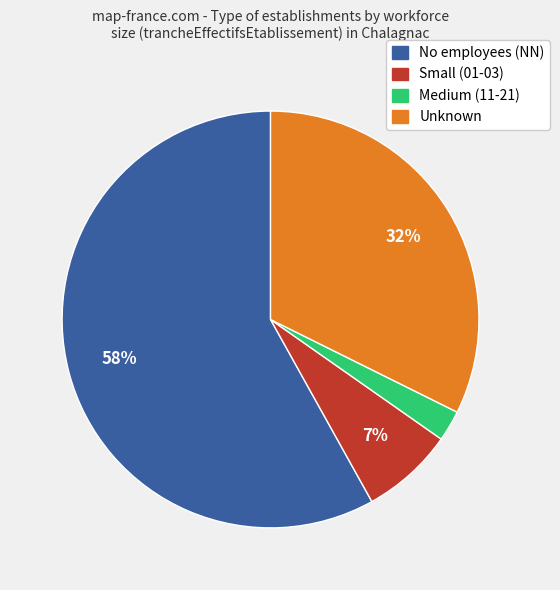

To the nearest percent, what portion does Small (01-03) represent?

7%